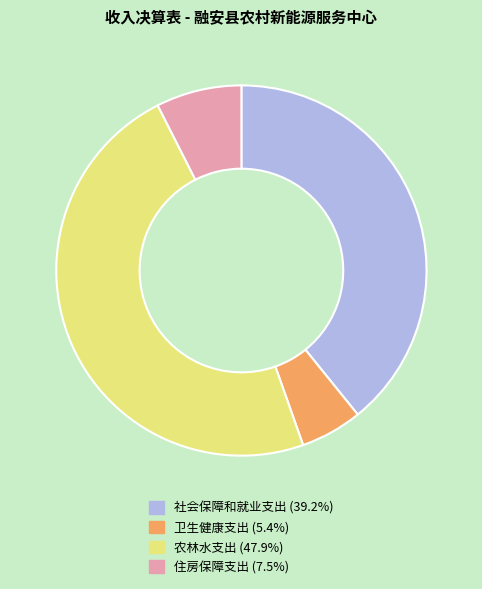

Approximately how many times larger is the value at 住房保障支出 (7.5%) compared to 卫生健康支出 (5.4%)?

1.4